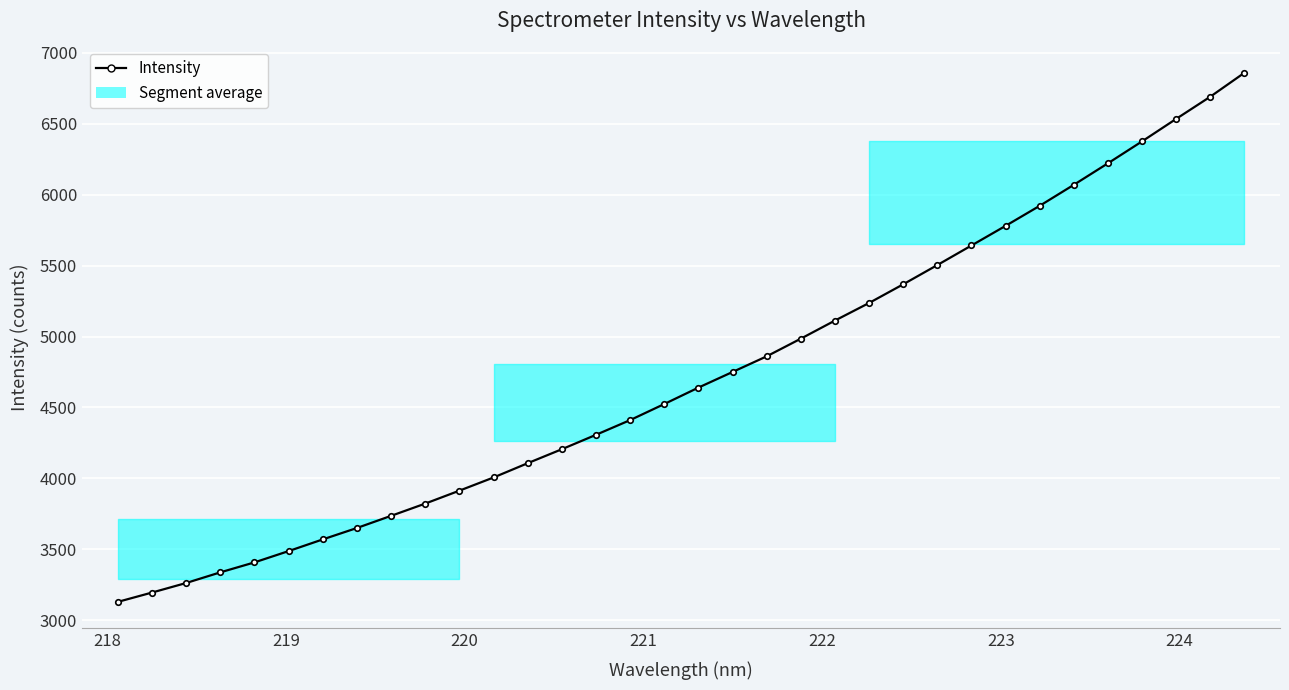

The chart shows a value of 1231.1 at 217. True or false?

False